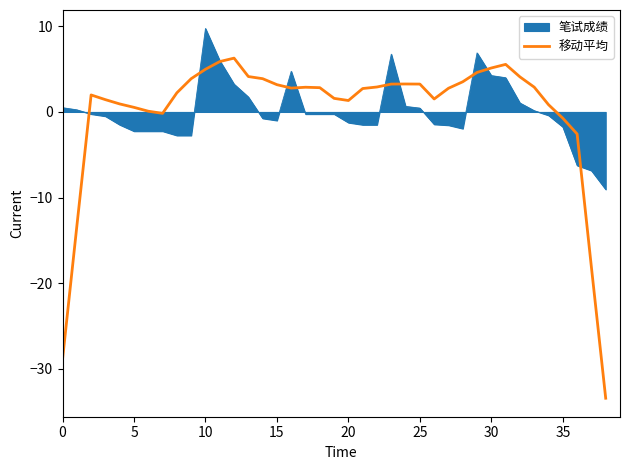

How many series are shown in this chart?

2